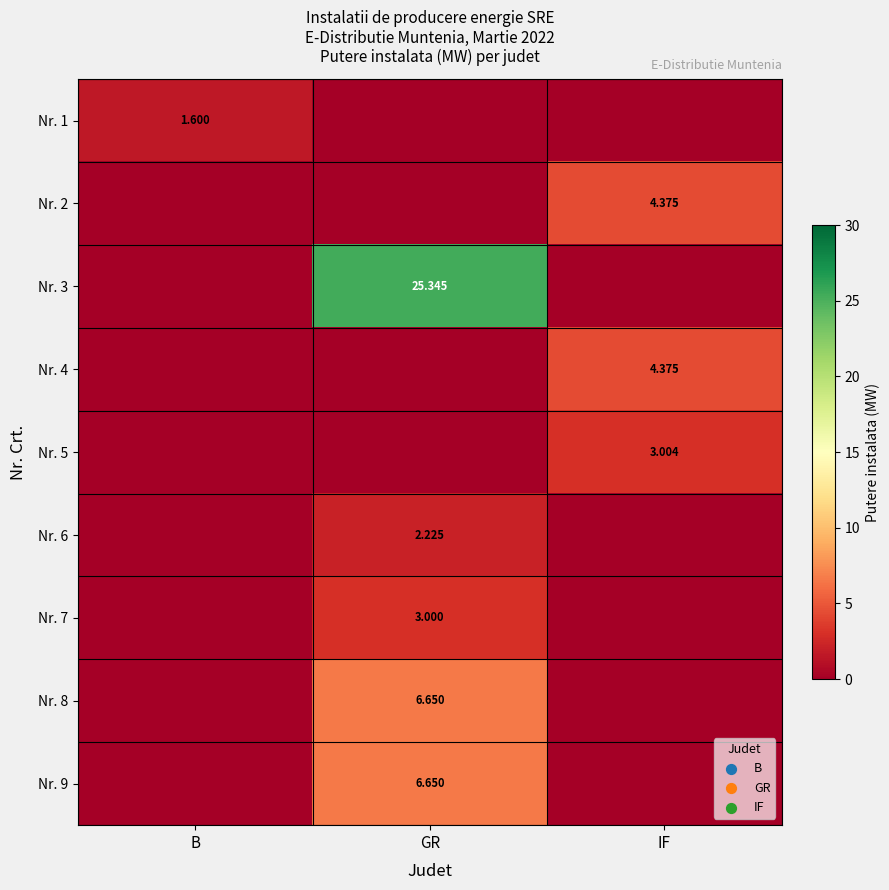

Is the value of Nr. 3 at GR greater than the value of Nr. 6 at GR?

Yes